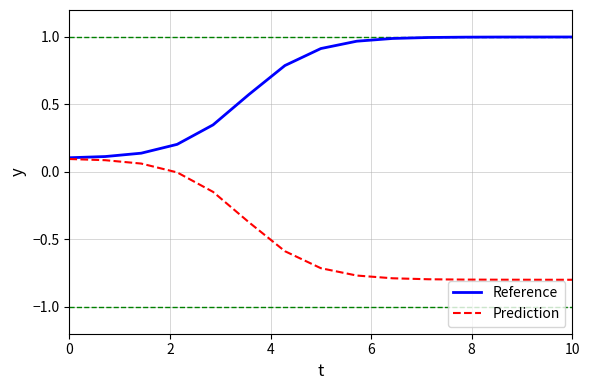

List the series in order of their peak value, lowest first.

Prediction, Reference